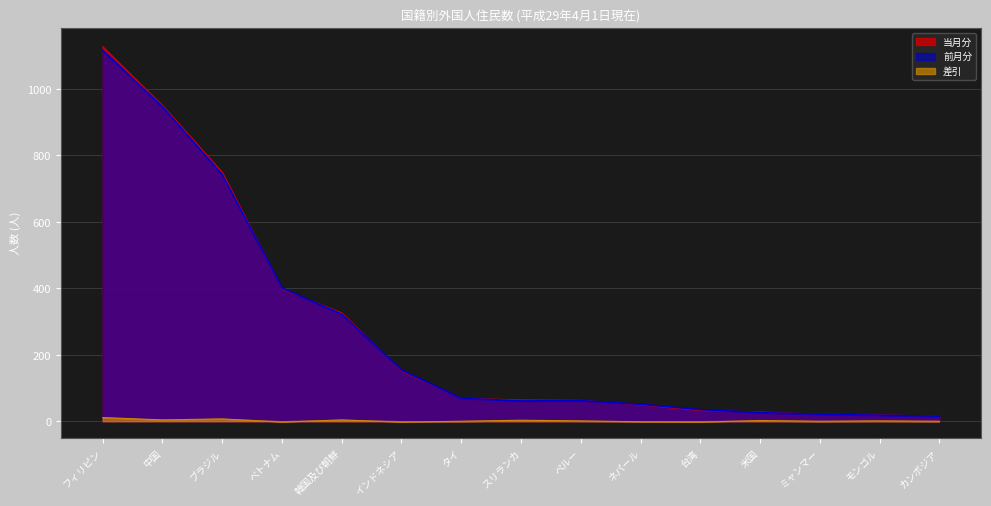

True or false: 差引 and 当月分 intersect in this chart.

False